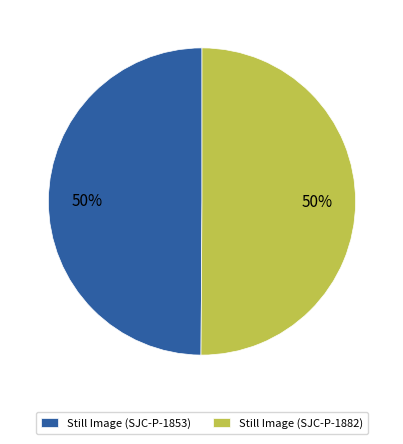

How many segments does this pie chart have?

2